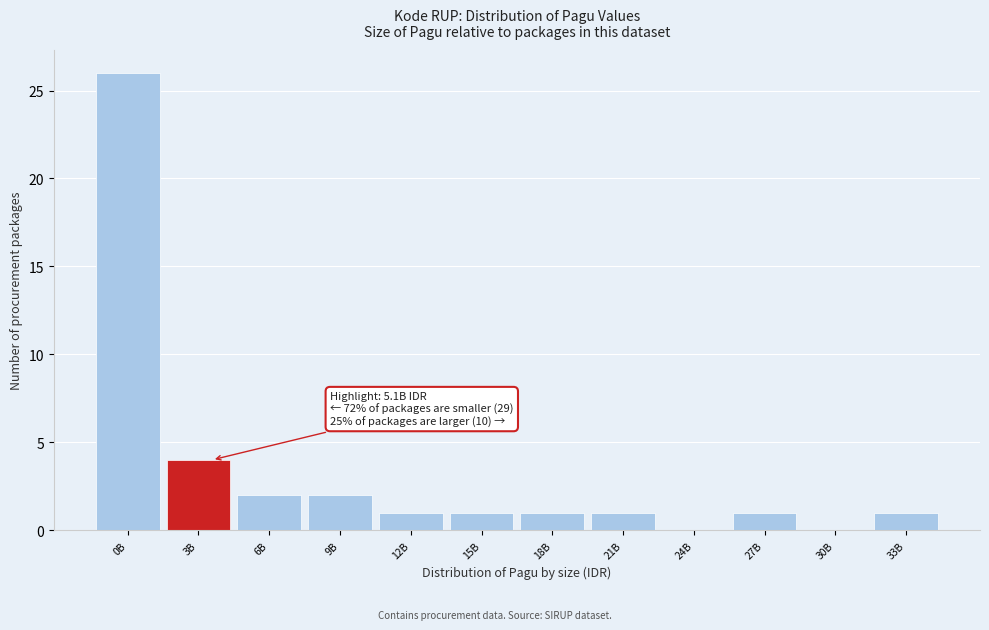

Reading right to left, transcribe all the data shown in this chart.

33B=1	30B=0	27B=1	24B=0	21B=1	18B=1	15B=1	12B=1	9B=2	6B=2	3B=4	0B=26